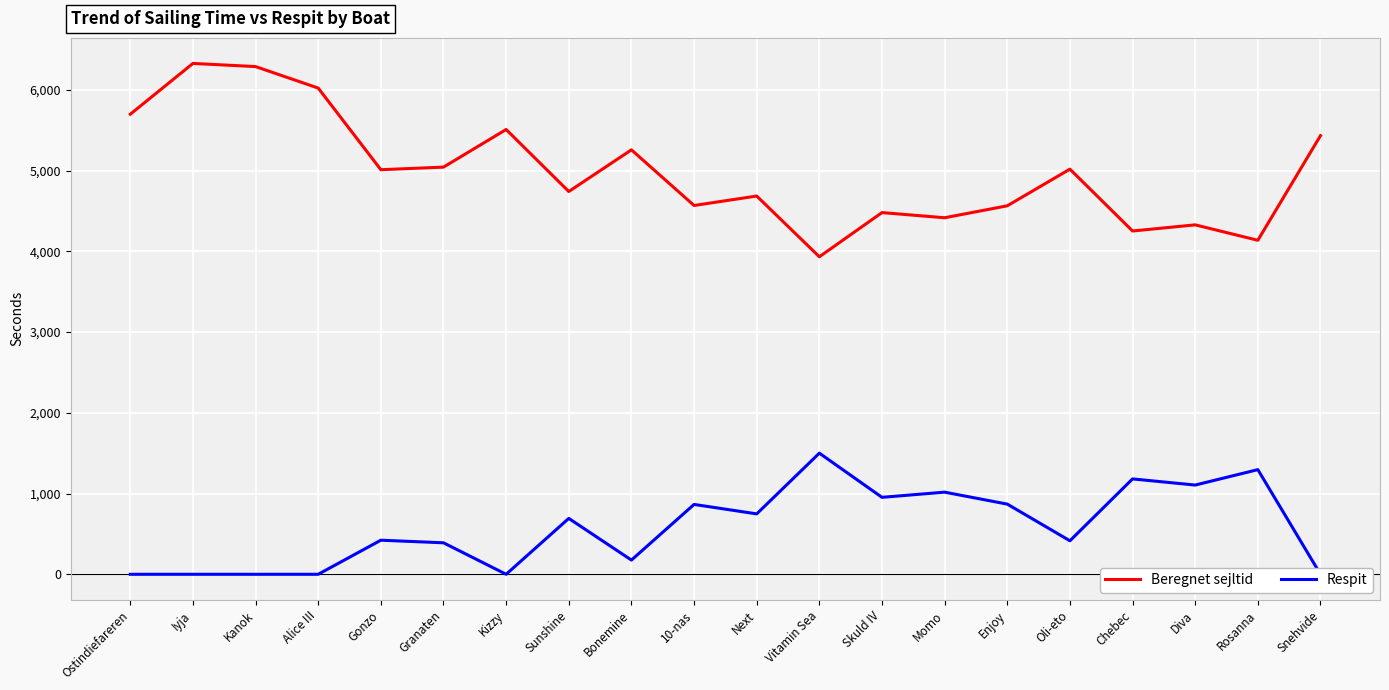

Rank the categories by Respit value from lowest to highest.

Ostindiefareren, Iyja, Kanok, Alice III, Kizzy, Snehvide, Bonemine, Granaten, Oli-eto, Gonzo, Sunshine, Next, 10-nas, Enjoy, Skuld IV, Momo, Diva, Chebec, Rosanna, Vitamin Sea